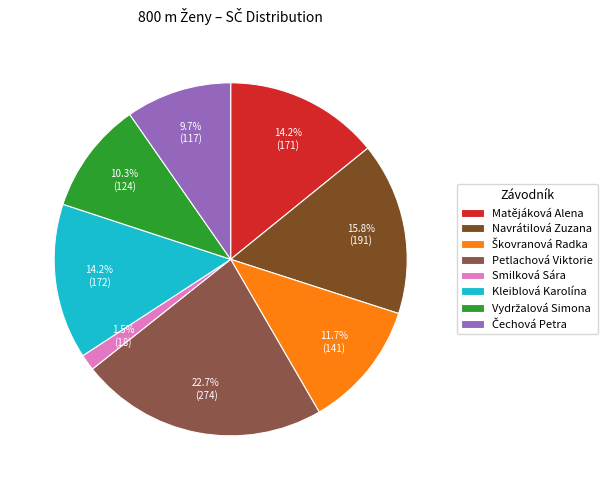

The Smilková Sára slice represents 9% of the pie. True or false?

False